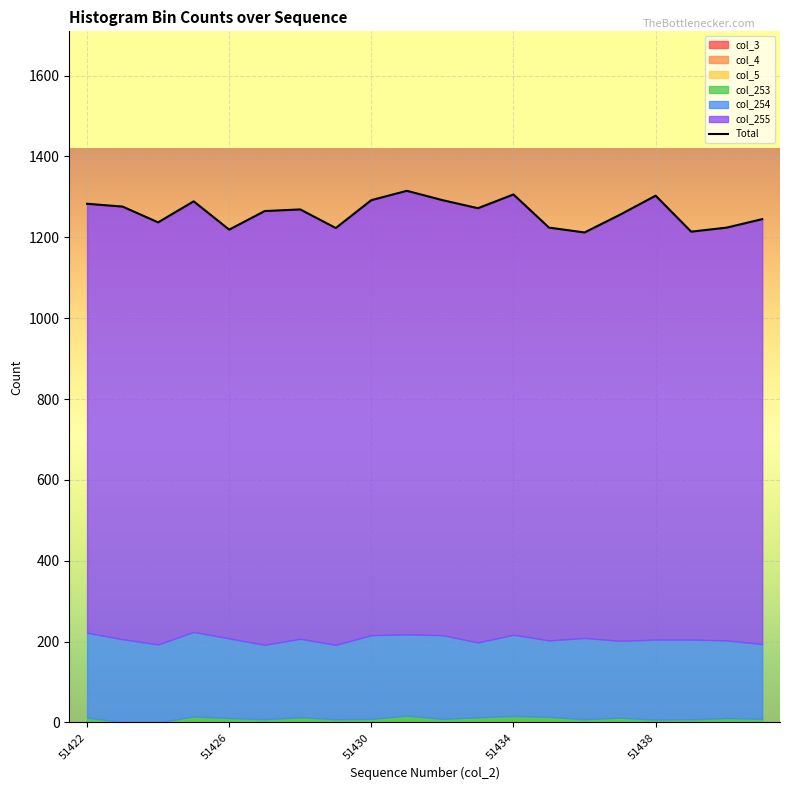

List the labels in order of col_3 value, largest first.

51422, 51423, 51424, 51425, 51426, 51427, 51428, 51429, 51430, 51431, 51432, 51433, 51434, 51435, 51436, 51437, 51438, 51439, 51440, 51441